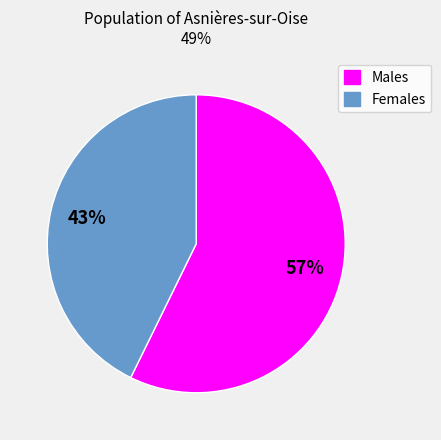

Between Females and Males, which is larger?

Males